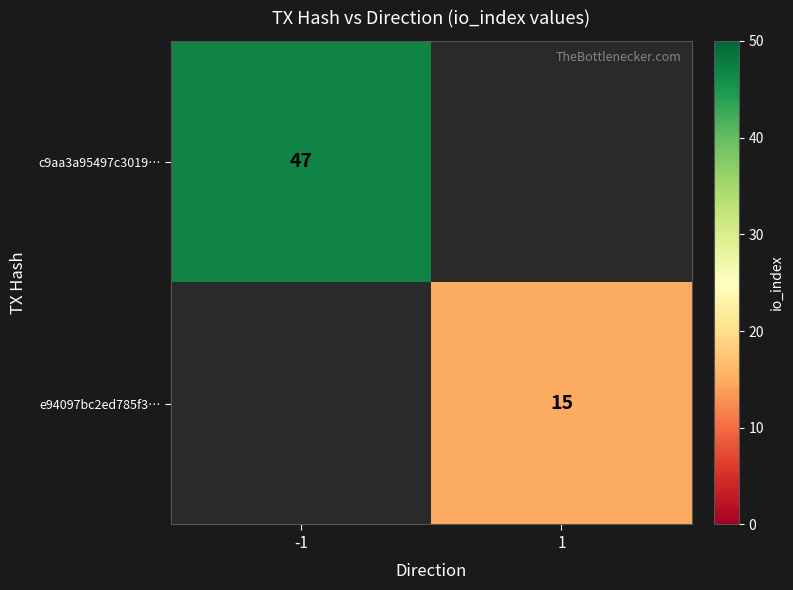

The e94097bc2ed785f3… series shows 8 at 1. True or false?

False